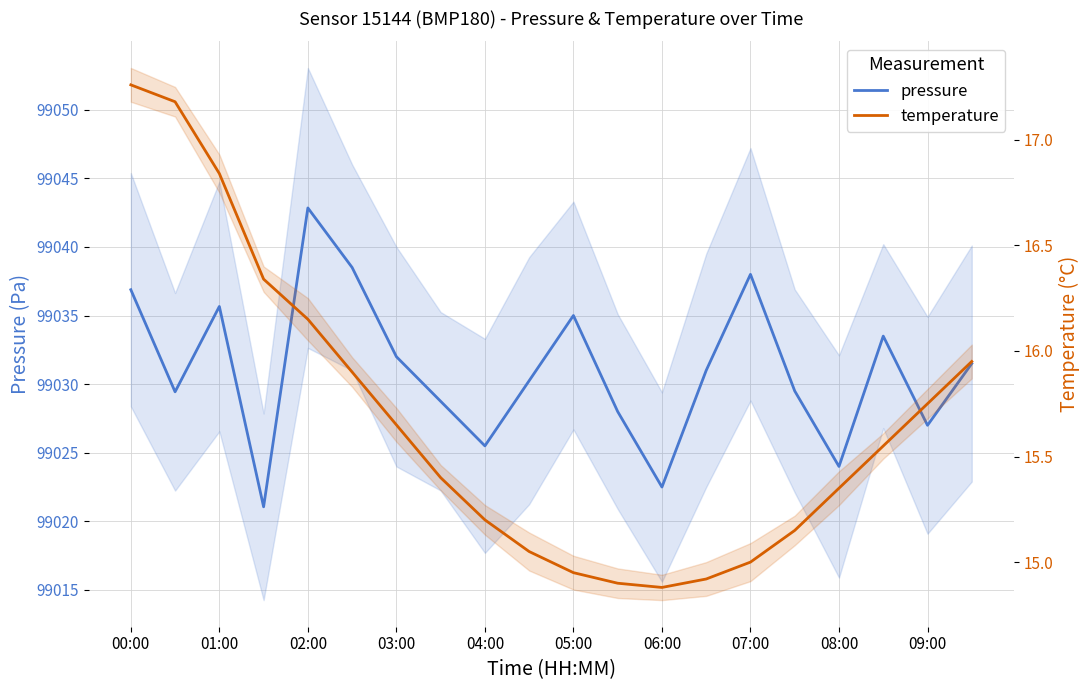

True or false: temperature and pressure intersect in this chart.

False